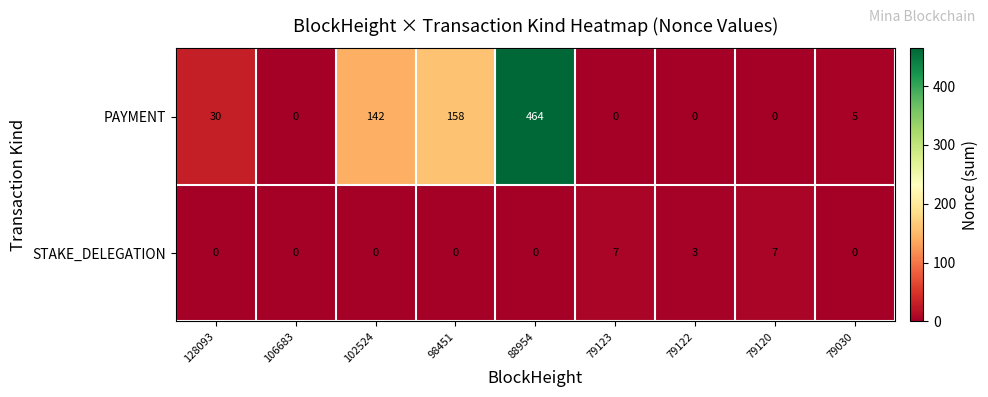

Rank the series by their average value, from highest to lowest.

PAYMENT, STAKE_DELEGATION